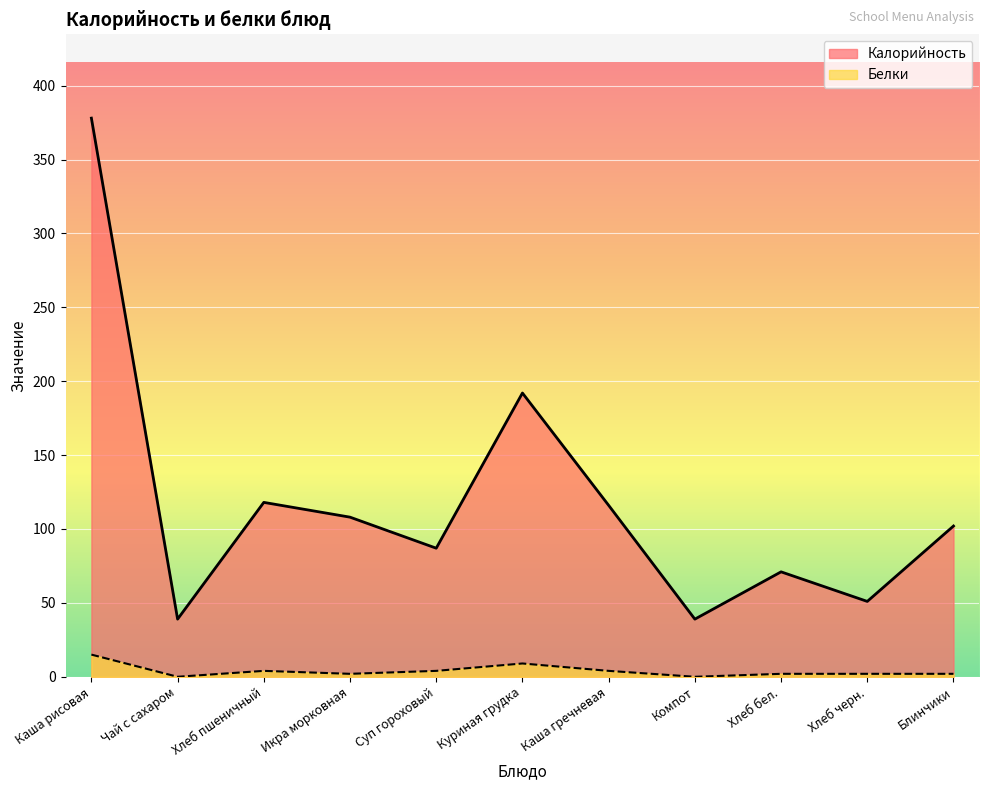

What position from the left is Икра морковная?

4